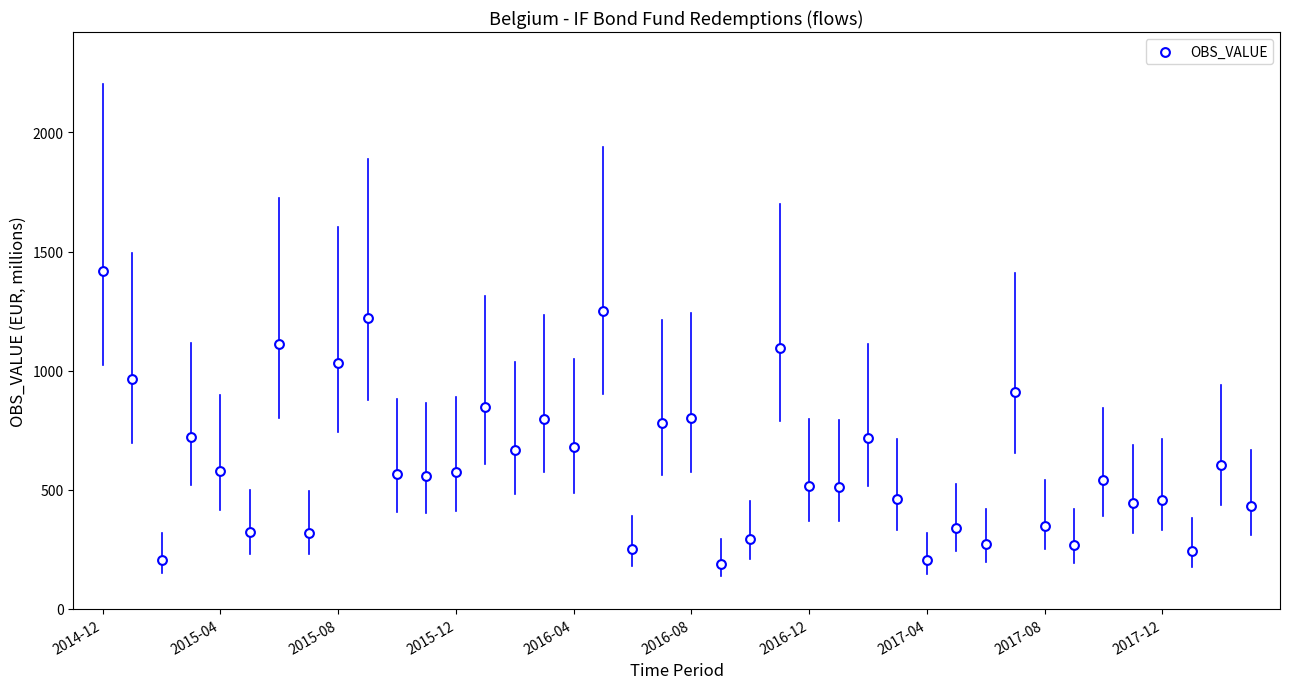

What is the range of Y values (max minus min)?

1230